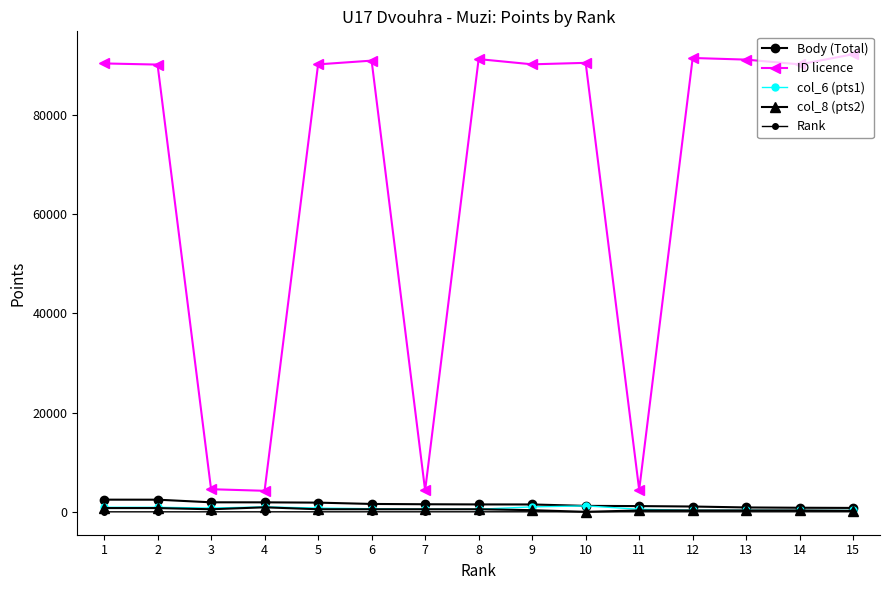

How many interior local peaks does the col_8 (pts2) series have?

1